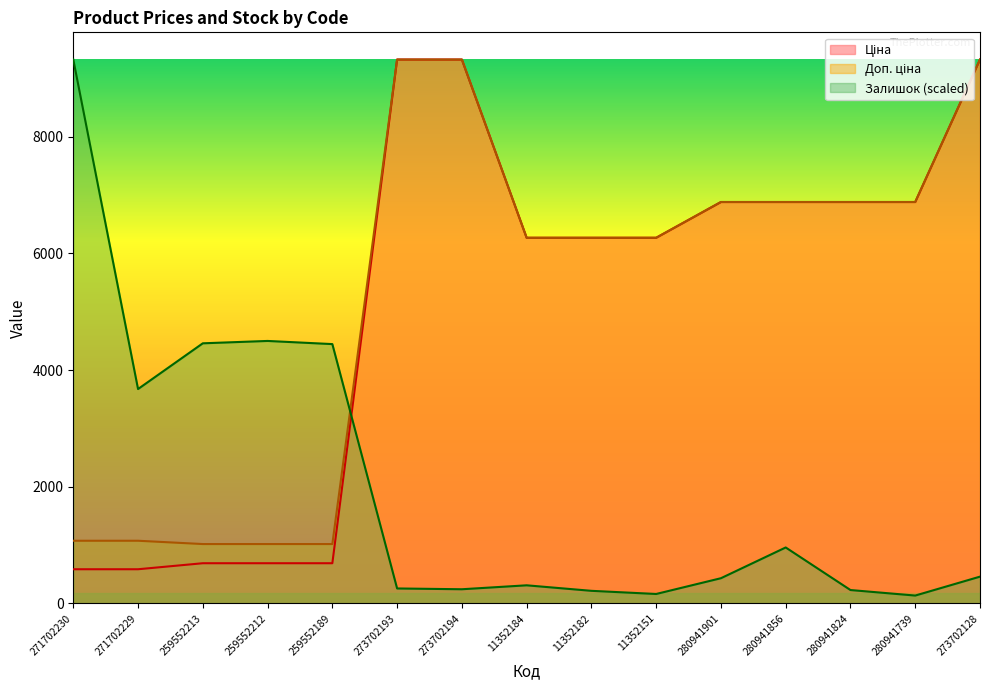

Where do Залишок and Доп. ціна first cross each other?

259552189 and 273702193